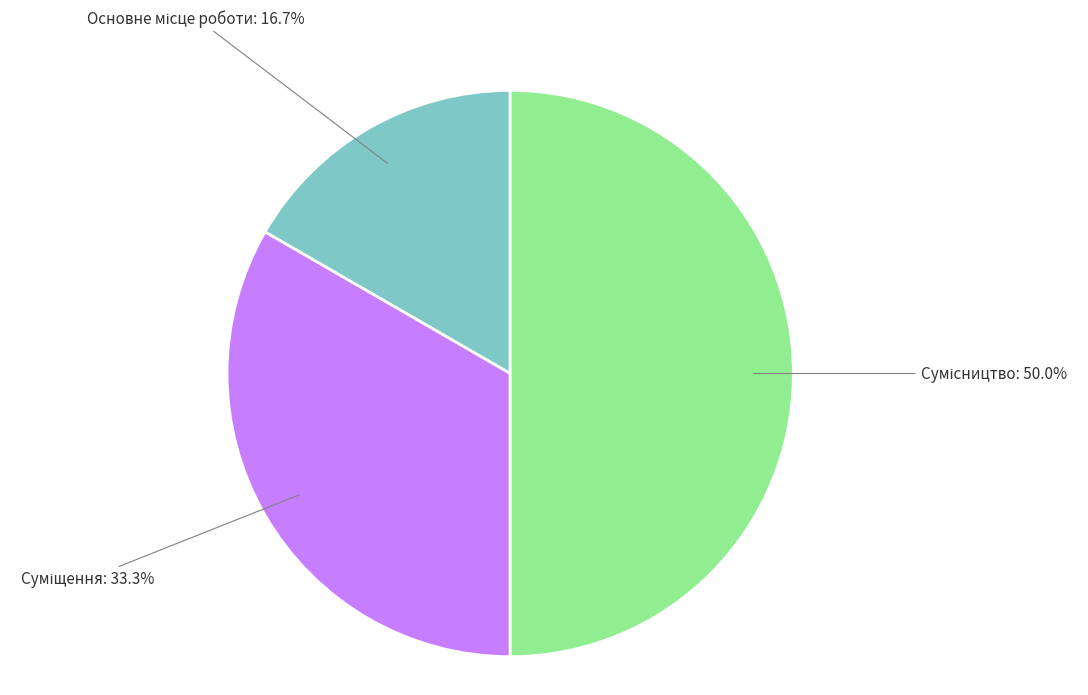

What is the change in value from Основне місце роботи to Суміщення?

+1